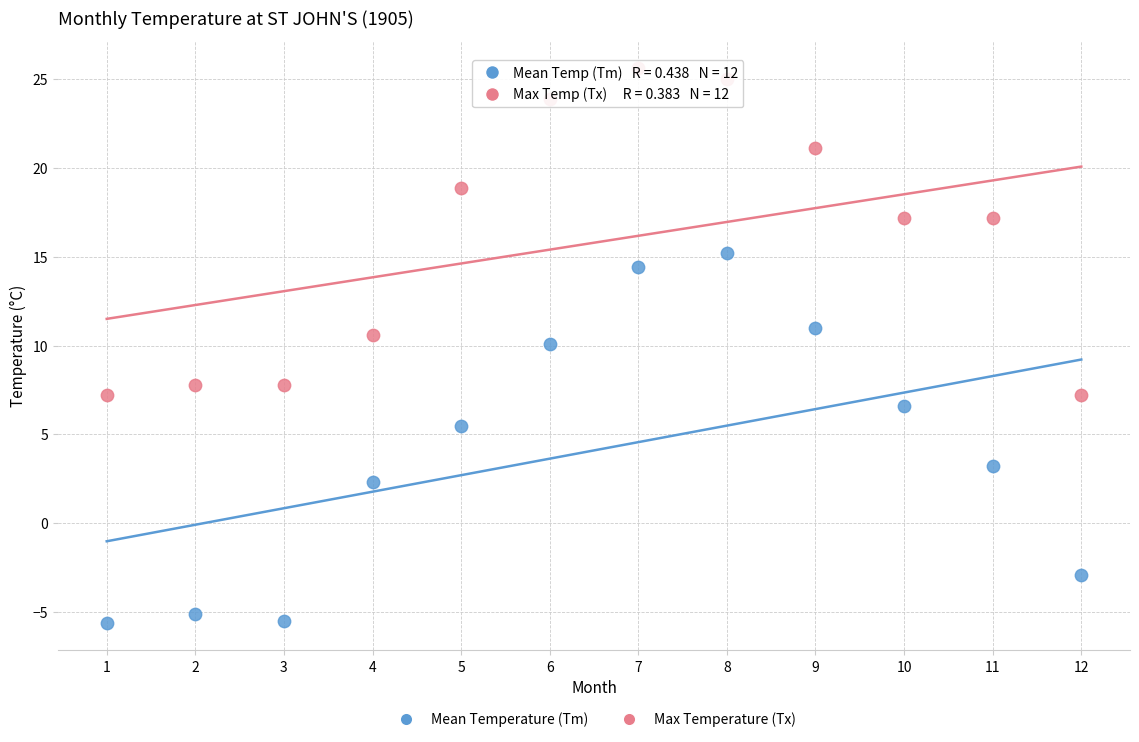

In the Mean Temperature (Tm) series, what Y value is closest to 4?

3.2